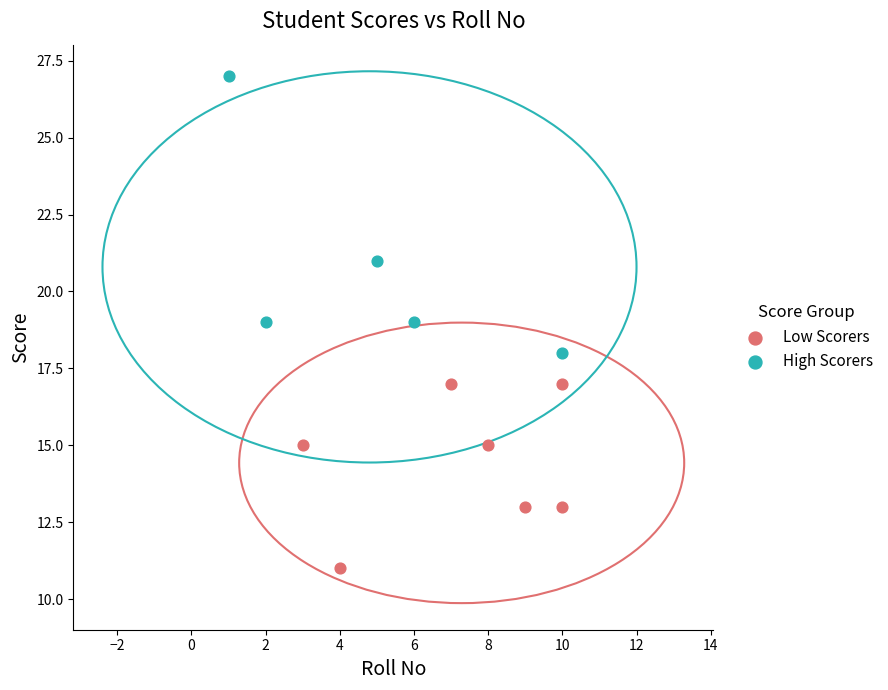

What are all the series names shown in the legend?

Low Scorers, High Scorers